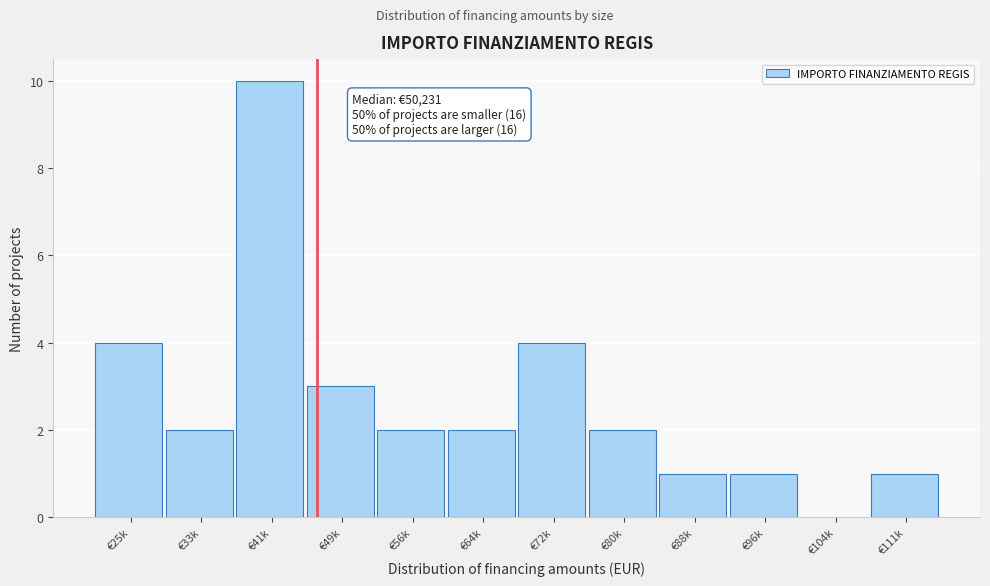

Reading left to right, extract all data points from this chart.

€25k=4	€33k=2	€41k=10	€49k=3	€56k=2	€64k=2	€72k=4	€80k=2	€88k=1	€96k=1	€104k=0	€111k=1